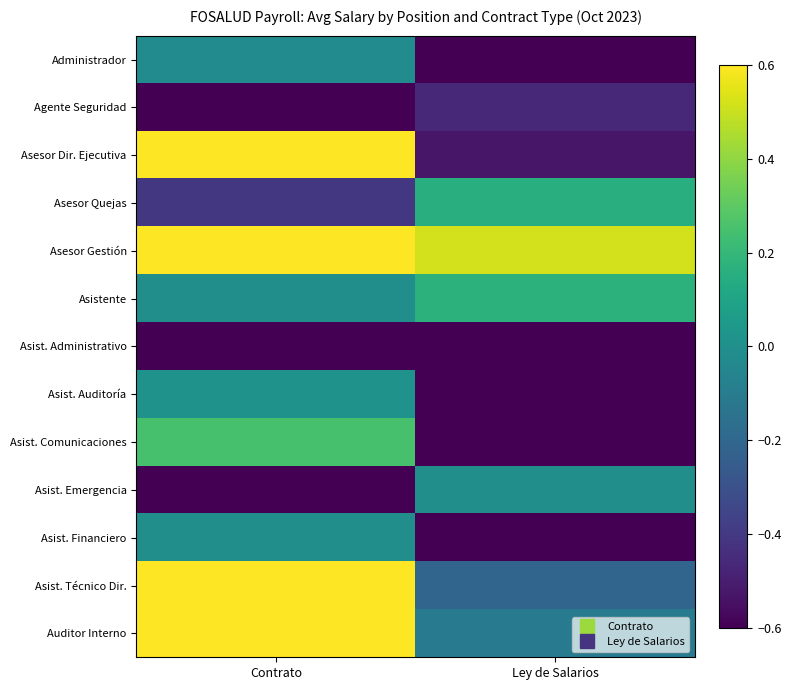

How many distinct data groups are displayed?

13